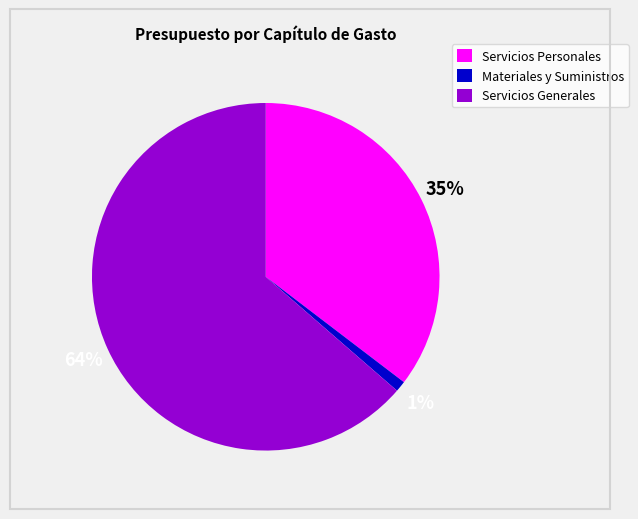

Which has a higher value, Materiales y Suministros or Servicios Personales?

Servicios Personales